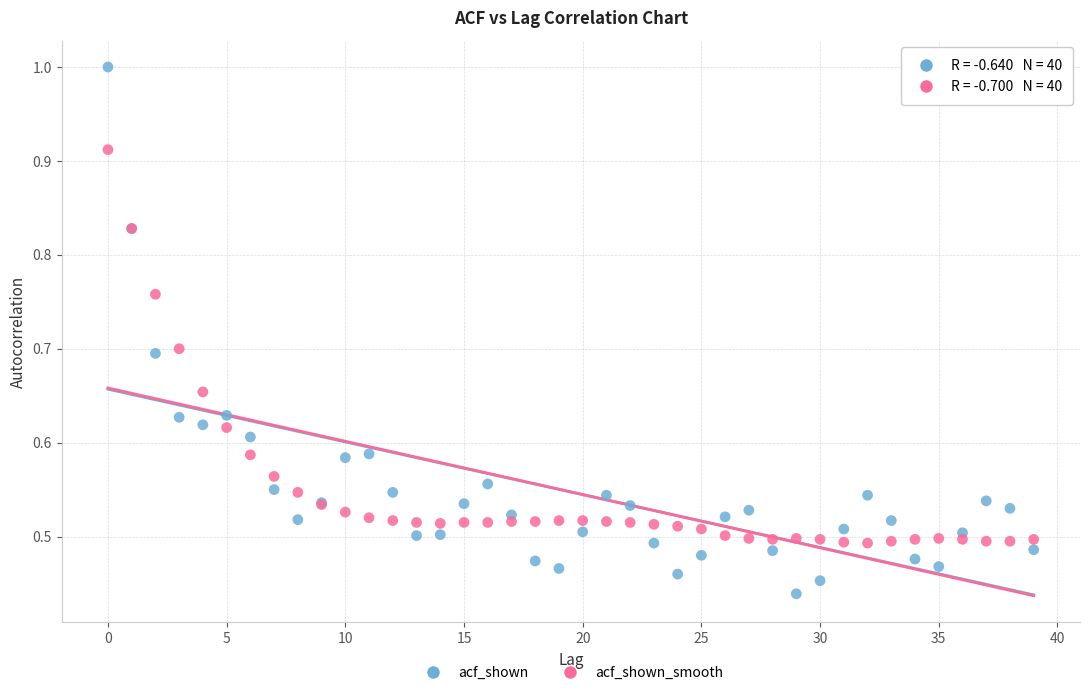

Which series reaches the minimum Y coordinate?

acf_shown